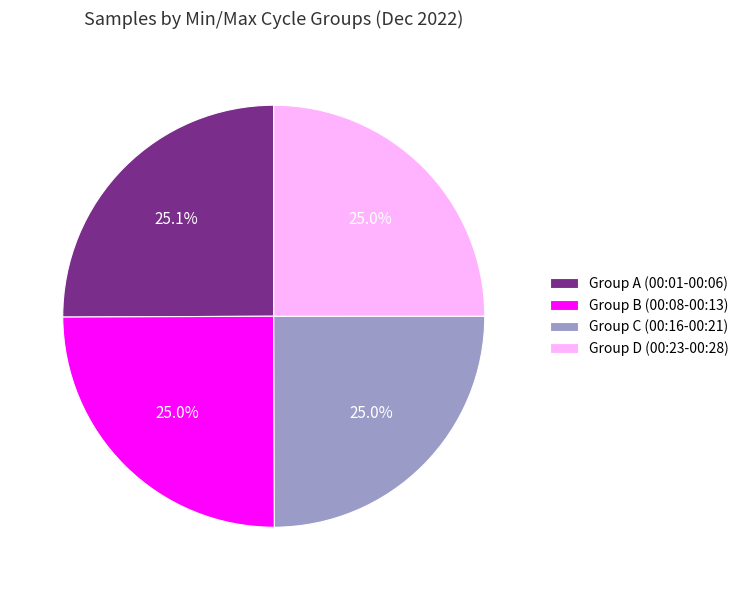

Approximately how many times larger is the value at Group A (00:01-00:06) compared to Group D (00:23-00:28)?

1.0